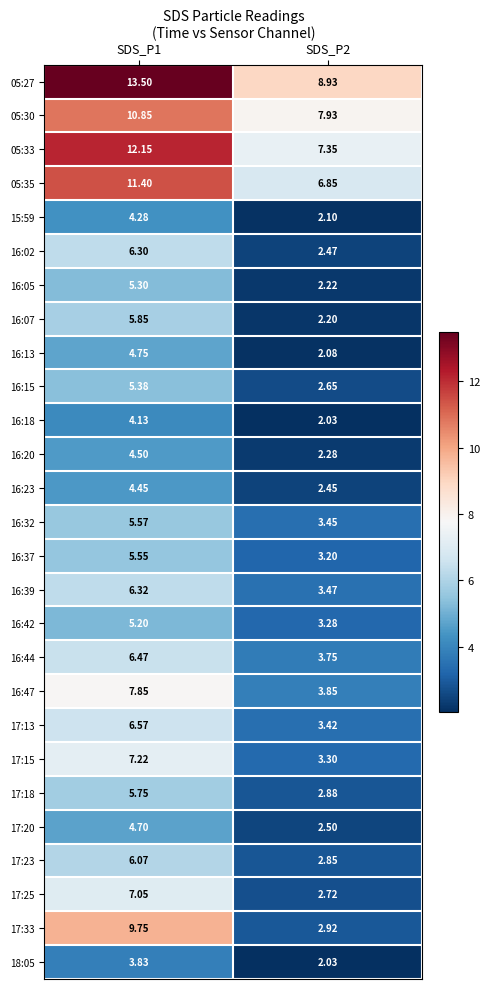

Is the value of 16:13 at SDS_P1 greater than the value of 15:59 at SDS_P2?

Yes